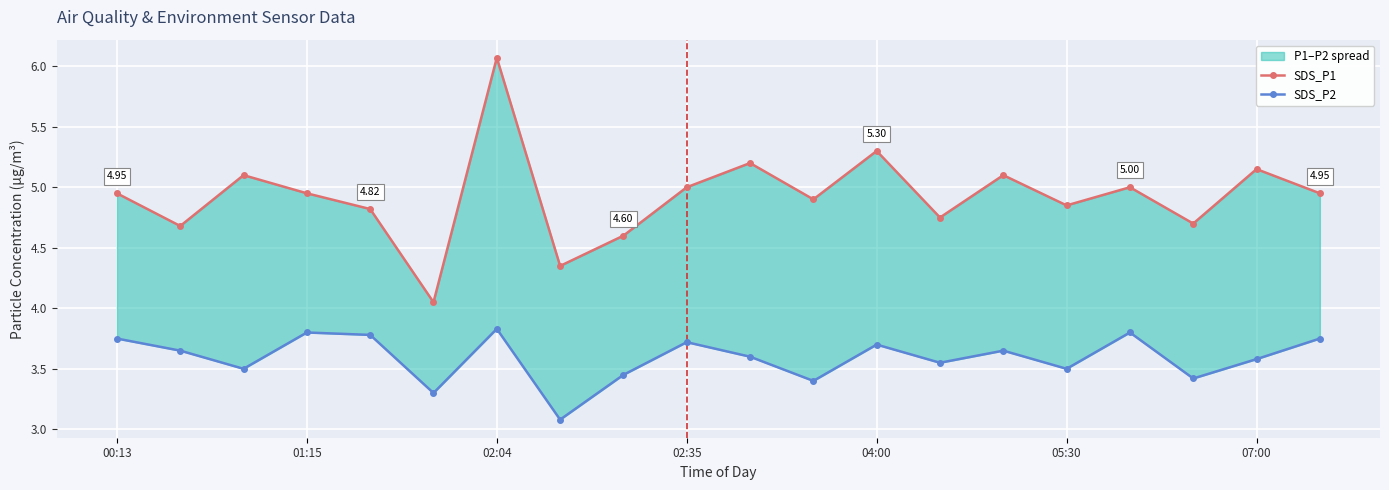

What are all the series names shown in the legend?

SDS_P1, SDS_P2